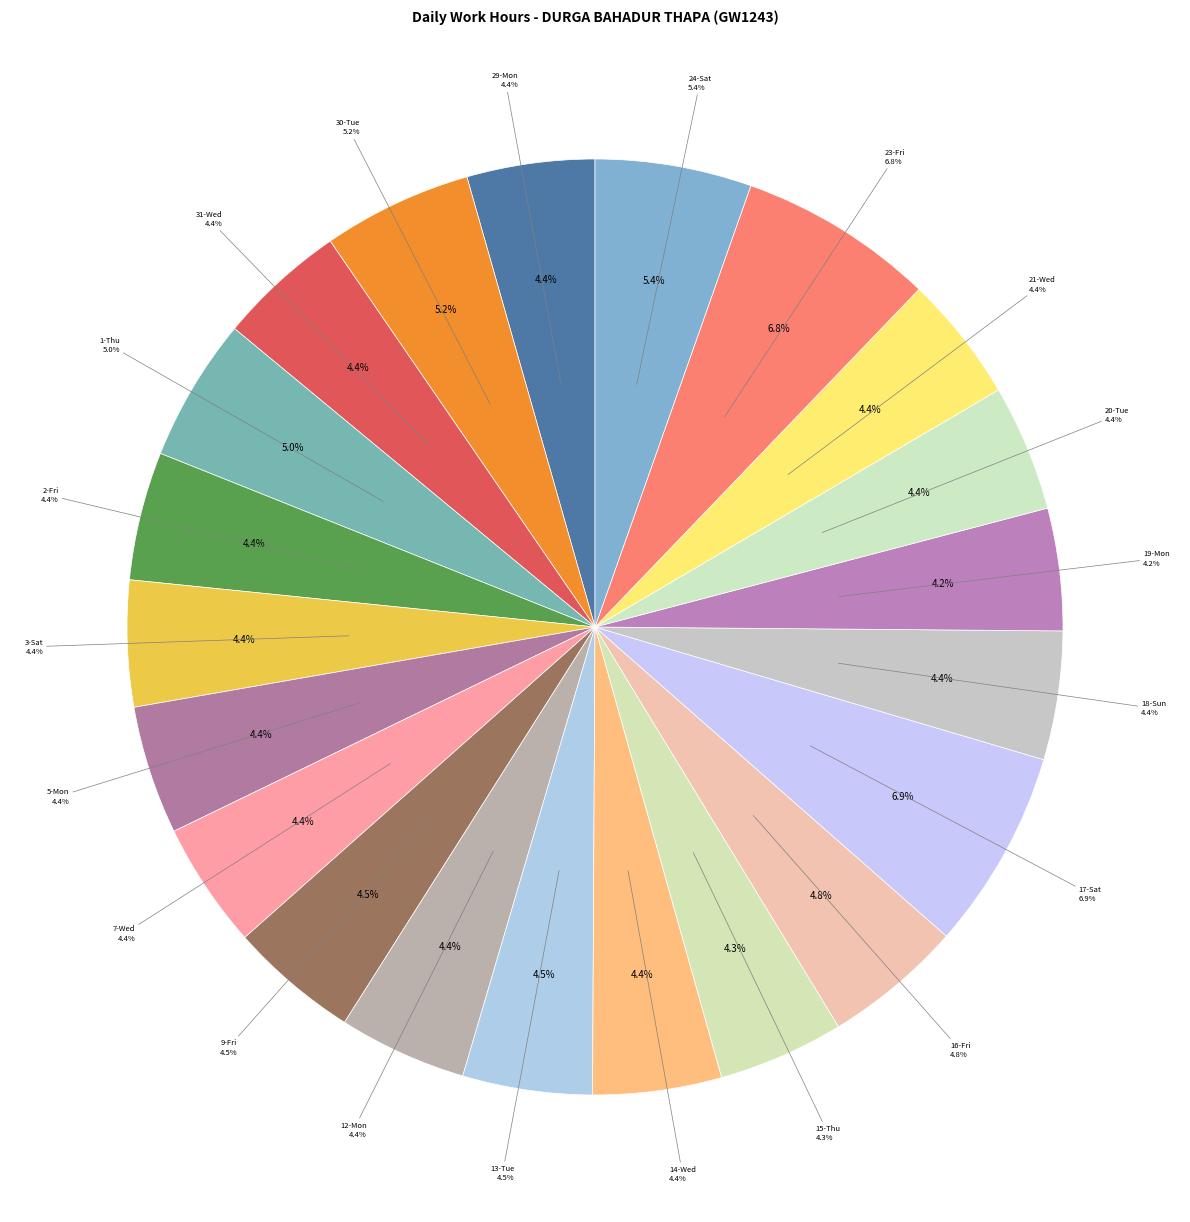

How many slices are in this pie chart?

21